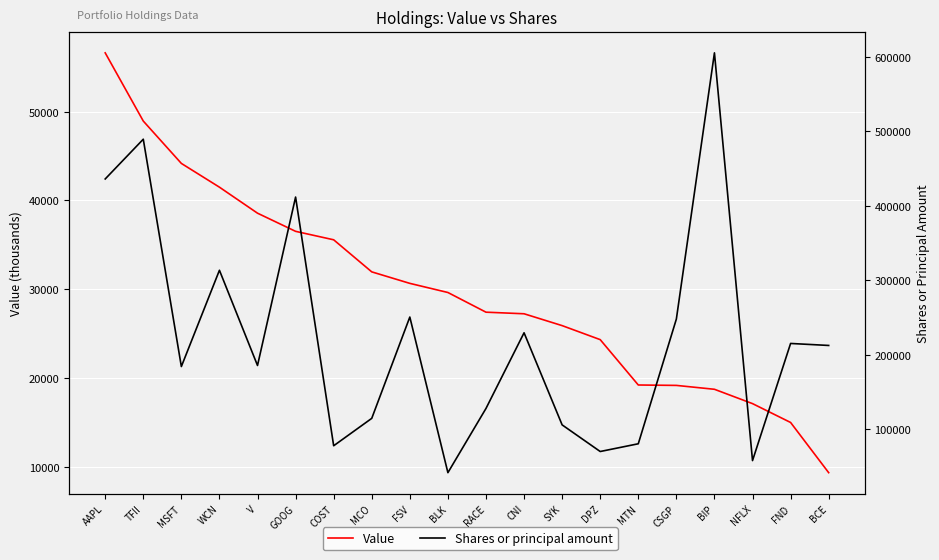

The value of Value at BIP is 18723. True or false?

True